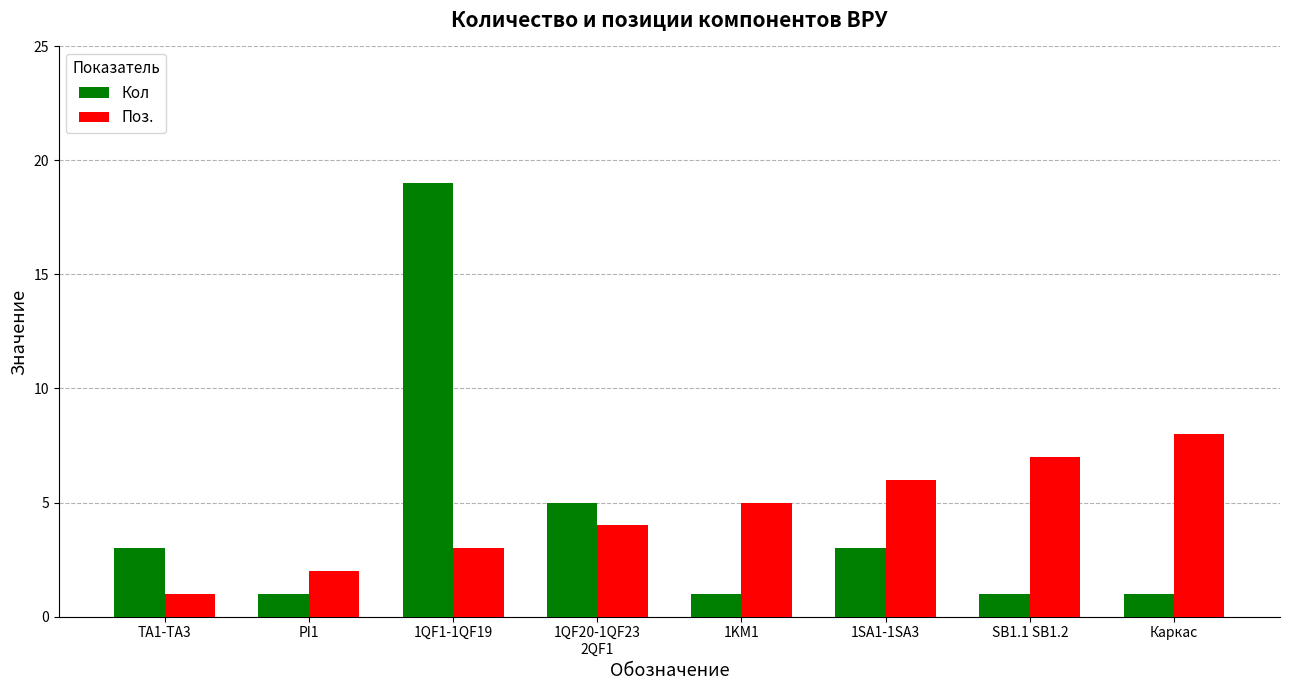

What is the difference between the maximum and second lowest values in the Кол series?

18